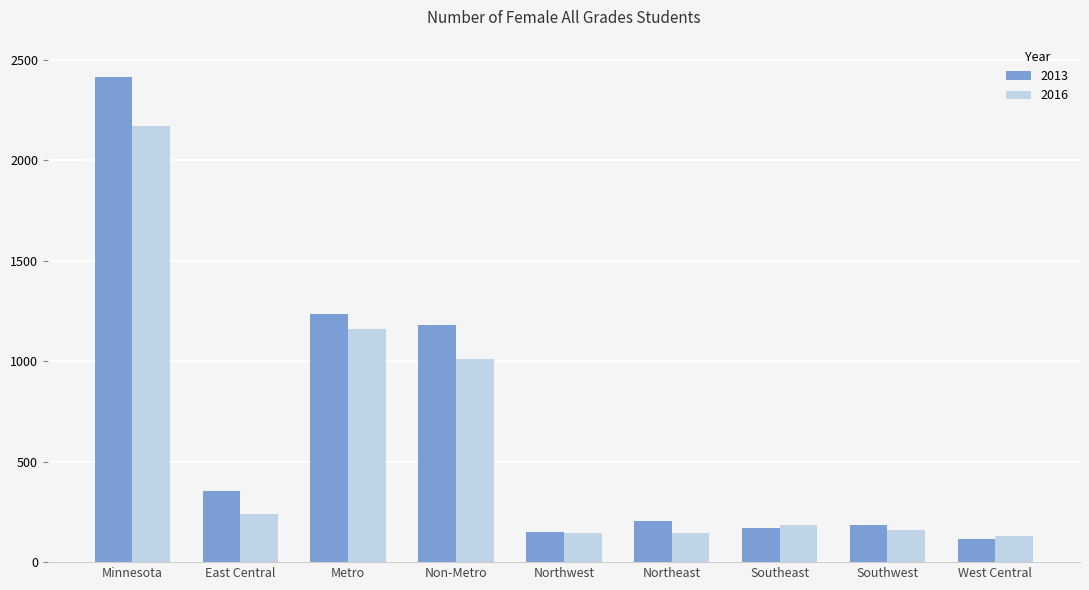

Is it true that 2013 equals 116 at West Central?

True